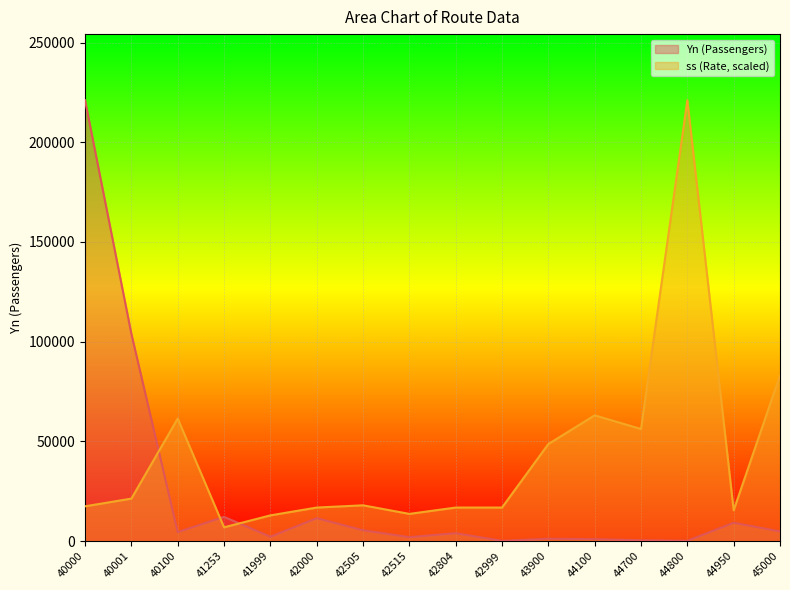

The Yn series shows 1970.0 at 42515. True or false?

True